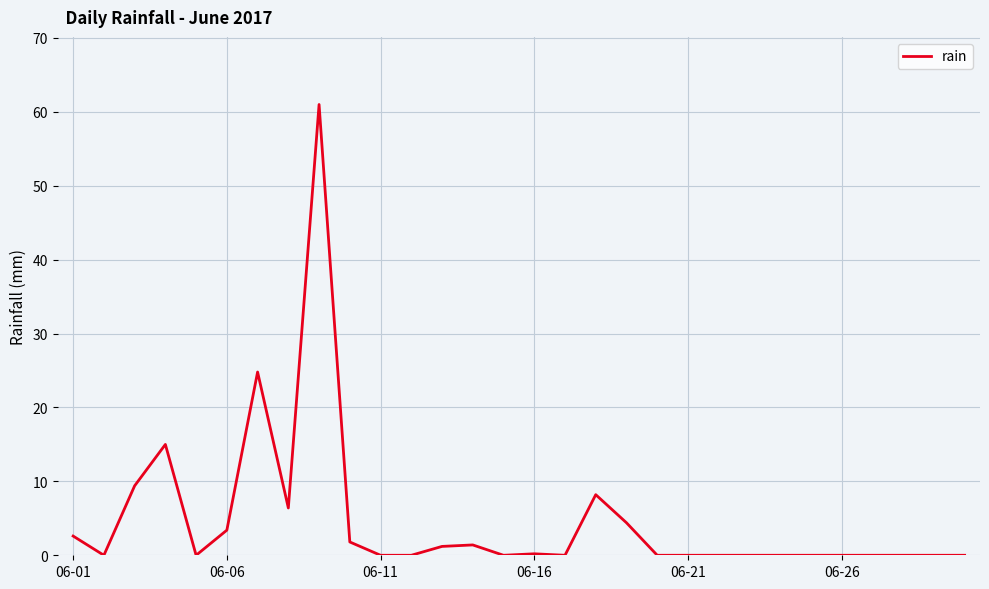

Does the chart display data point markers on the line(s)?

No